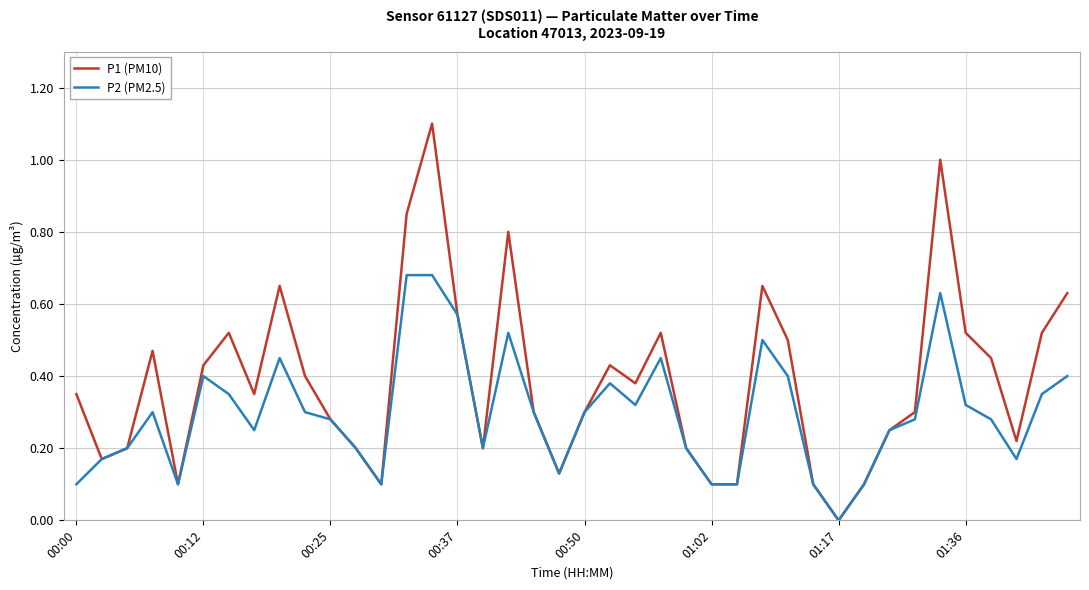

Which series has the largest range (max minus min)?

P1 (PM10)